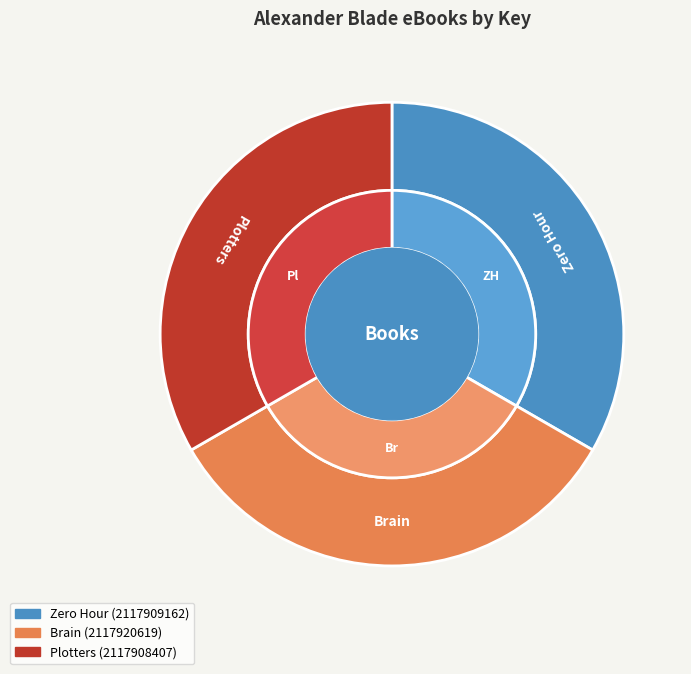

Is it true that Brain is 33% of the pie?

True